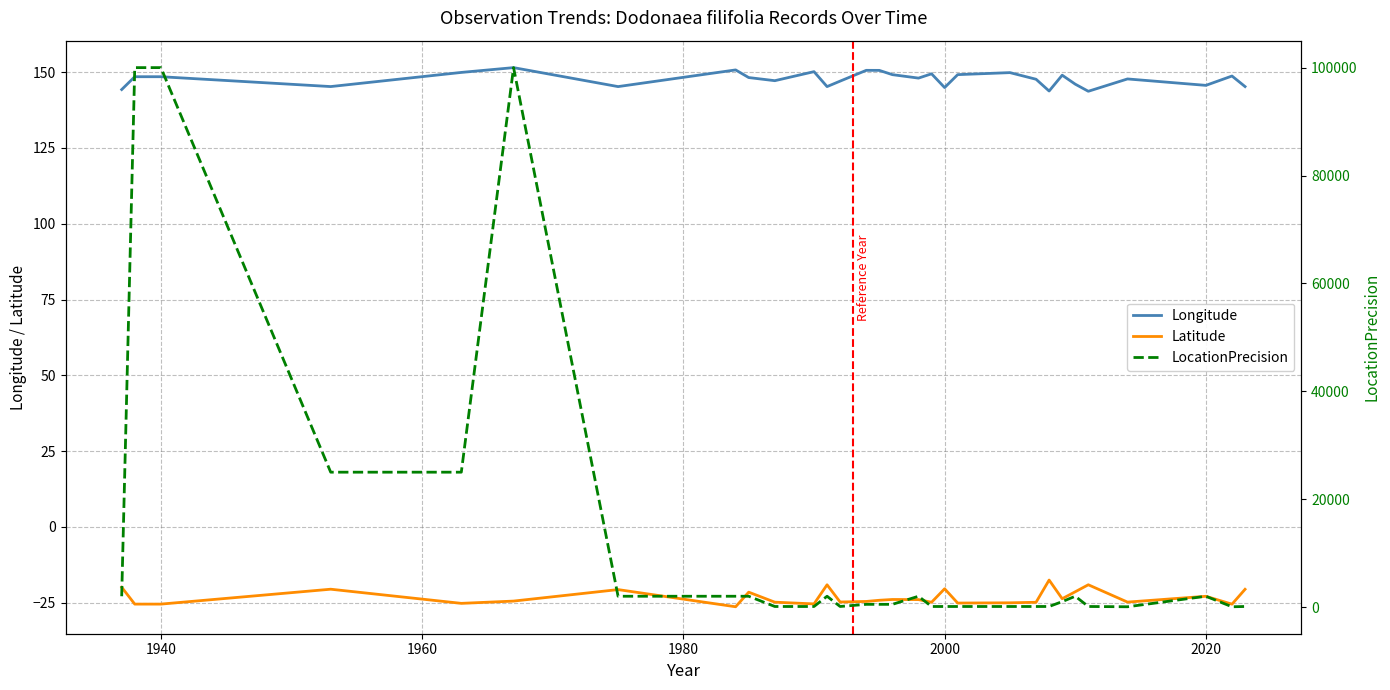

How many interior local peaks does the Latitude series have?

9